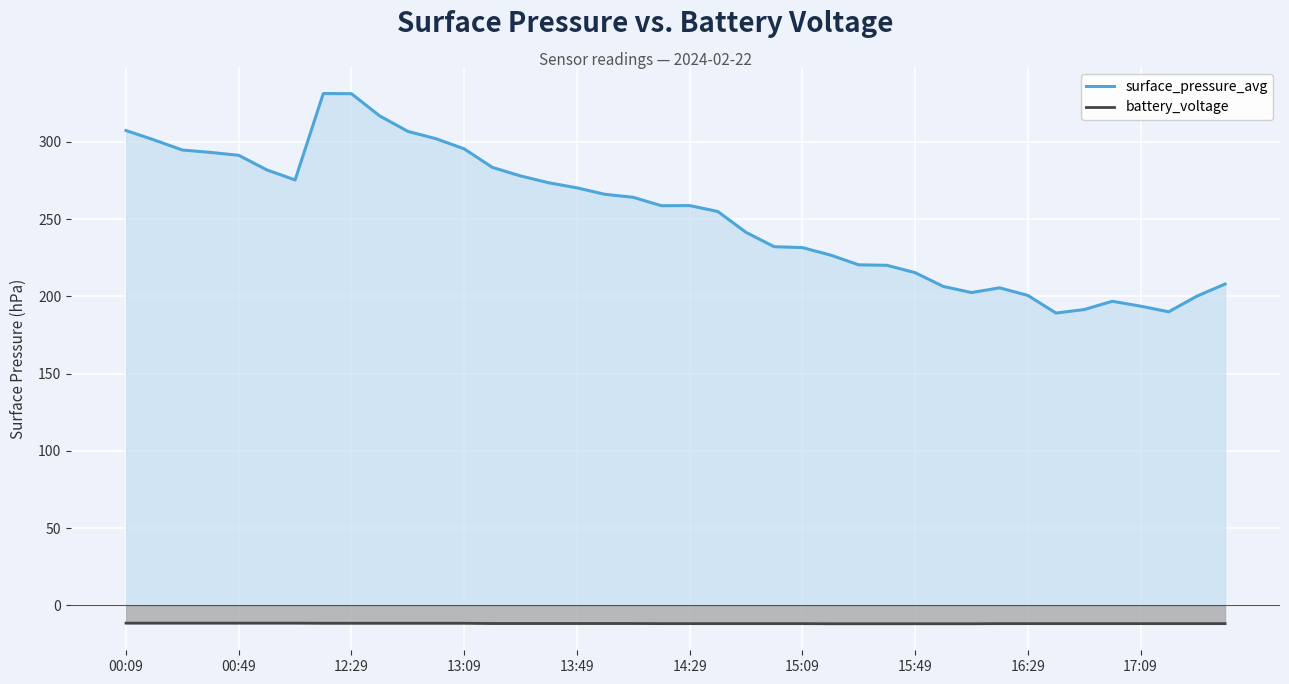

True or false: surface_pressure_avg and battery_voltage cross at least once.

False